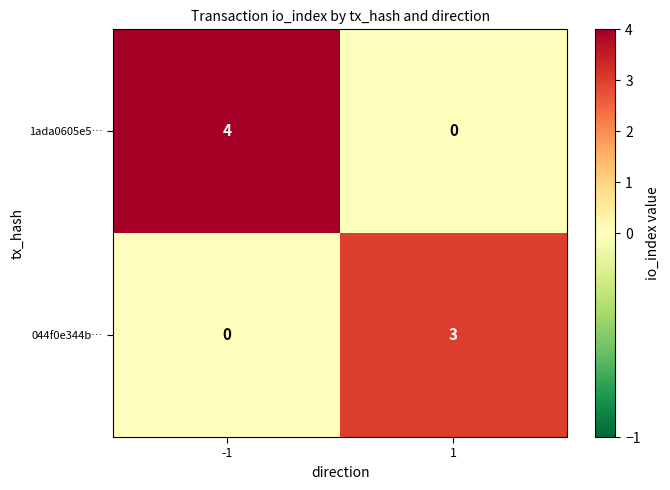

Count the number of data series in this chart.

2